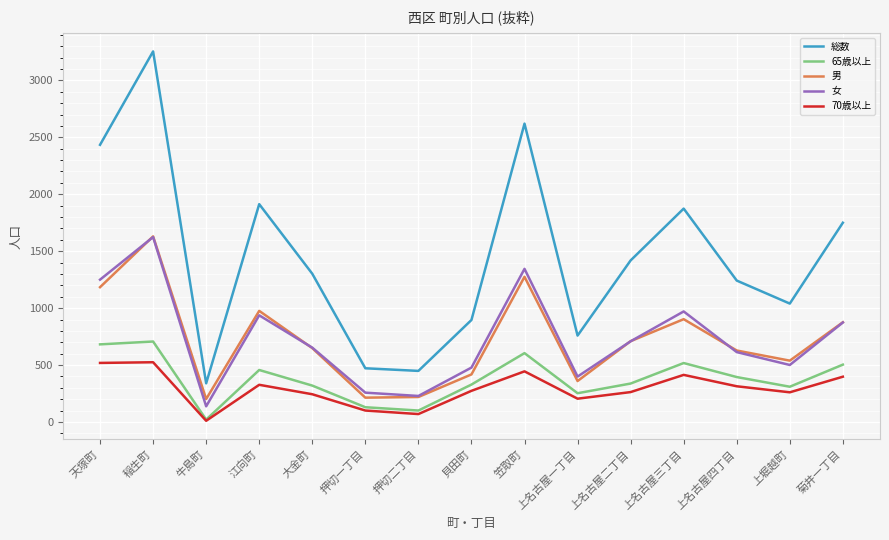

What is the average value of the 男 series?

719